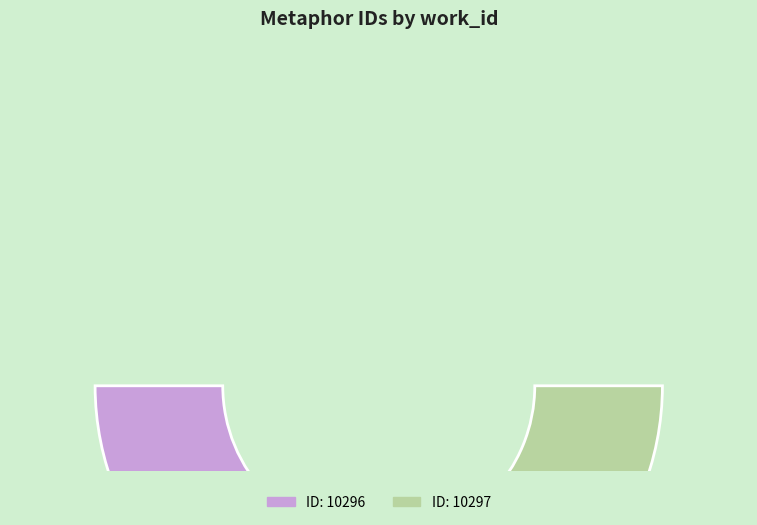

The 10296 slice represents 50% of the pie. True or false?

True